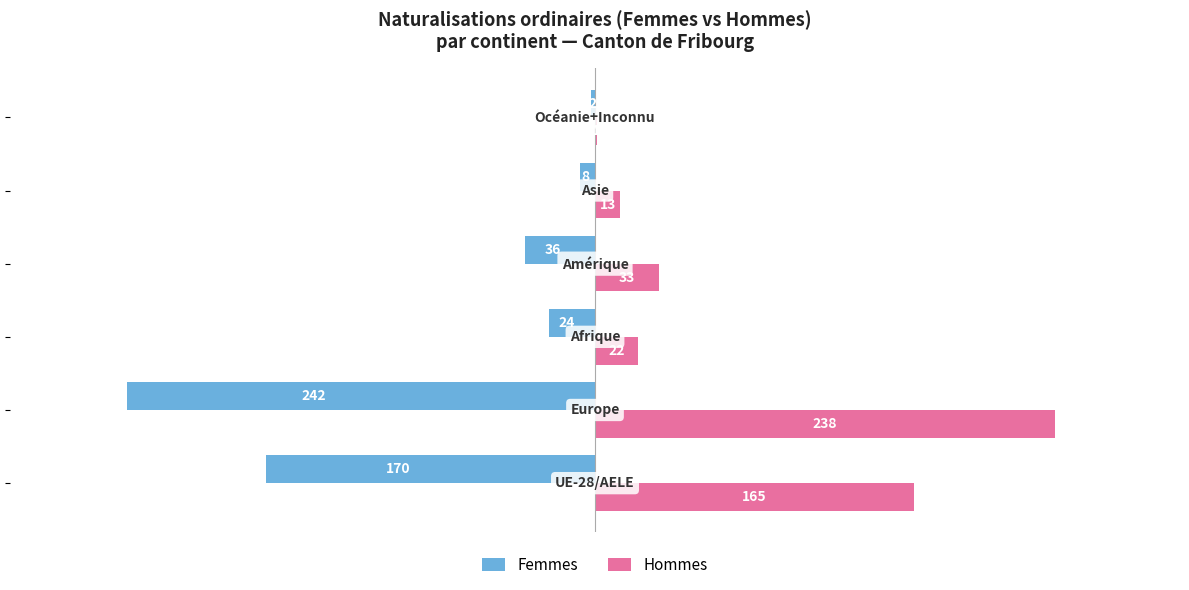

What is the maximum value for Hommes?

238